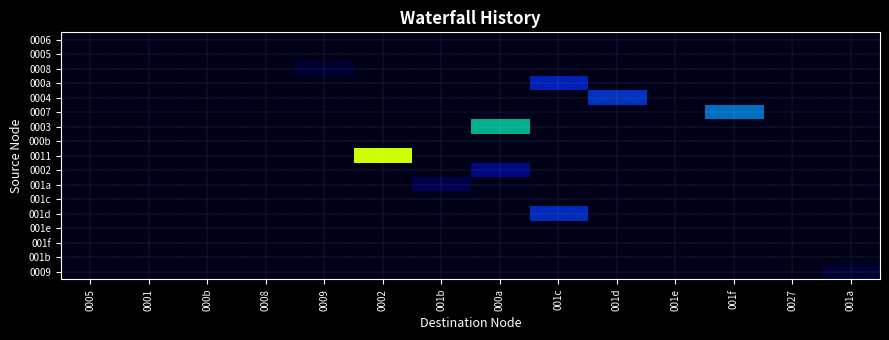

Reading right to left, list all the values displayed in this chart.

0006: 001a=0	0027=0	001f=0	001e=0	001d=0	001c=0	000a=0	001b=0	0002=0	0009=0	0008=0	000b=0	0001=0	0005=0
0005: 001a=0	0027=0	001f=0	001e=0	001d=0	001c=0	000a=0	001b=0	0002=0	0009=0	0008=0	000b=0	0001=0	0005=0
0008: 001a=0	0027=0	001f=0	001e=0	001d=0	001c=0	000a=0	001b=0	0002=0	0009=1	0008=0	000b=0	0001=0	0005=0
000a: 001a=0	0027=0	001f=0	001e=0	001d=0	001c=10	000a=0	001b=0	0002=0	0009=0	0008=0	000b=0	0001=0	0005=0
0004: 001a=0	0027=0	001f=0	001e=0	001d=12	001c=0	000a=0	001b=0	0002=0	0009=0	0008=0	000b=0	0001=0	0005=0
0007: 001a=0	0027=0	001f=17	001e=0	001d=0	001c=0	000a=0	001b=0	0002=0	0009=0	0008=0	000b=0	0001=0	0005=0
0003: 001a=0	0027=0	001f=0	001e=0	001d=0	001c=0	000a=21	001b=0	0002=0	0009=0	0008=0	000b=0	0001=0	0005=0
000b: 001a=0	0027=0	001f=0	001e=0	001d=0	001c=0	000a=0	001b=0	0002=0	0009=0	0008=0	000b=0	0001=0	0005=0
0011: 001a=0	0027=0	001f=0	001e=0	001d=0	001c=0	000a=0	001b=0	0002=30	0009=0	0008=0	000b=0	0001=0	0005=0
0002: 001a=0	0027=0	001f=0	001e=0	001d=0	001c=0	000a=5	001b=0	0002=0	0009=0	0008=0	000b=0	0001=0	0005=0
001a: 001a=0	0027=0	001f=0	001e=0	001d=0	001c=0	000a=0	001b=2	0002=0	0009=0	0008=0	000b=0	0001=0	0005=0
001c: 001a=0	0027=0	001f=0	001e=0	001d=0	001c=0	000a=0	001b=0	0002=0	0009=0	0008=0	000b=0	0001=0	0005=0
001d: 001a=0	0027=0	001f=0	001e=0	001d=0	001c=11	000a=0	001b=0	0002=0	0009=0	0008=0	000b=0	0001=0	0005=0
001e: 001a=0	0027=0	001f=0	001e=0	001d=0	001c=0	000a=0	001b=0	0002=0	0009=0	0008=0	000b=0	0001=0	0005=0
001f: 001a=0	0027=0	001f=0	001e=0	001d=0	001c=0	000a=0	001b=0	0002=0	0009=0	0008=0	000b=0	0001=0	0005=0
001b: 001a=0	0027=0	001f=0	001e=0	001d=0	001c=0	000a=0	001b=0	0002=0	0009=0	0008=0	000b=0	0001=0	0005=0
0009: 001a=1	0027=0	001f=0	001e=0	001d=0	001c=0	000a=0	001b=0	0002=0	0009=0	0008=0	000b=0	0001=0	0005=0